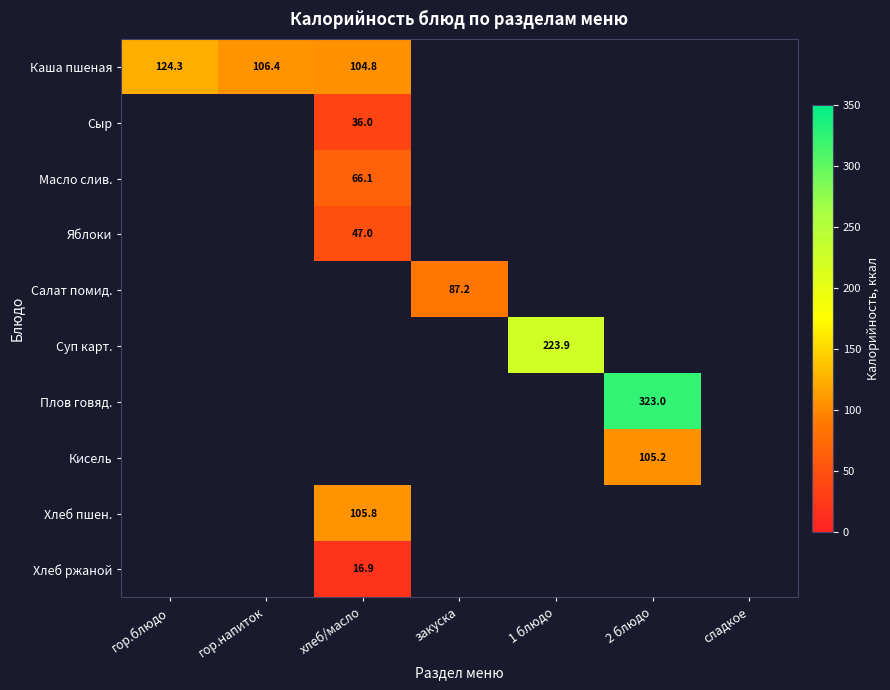

True or false: Плов говяд. has a value of 507.1 at 2 блюдо.

False